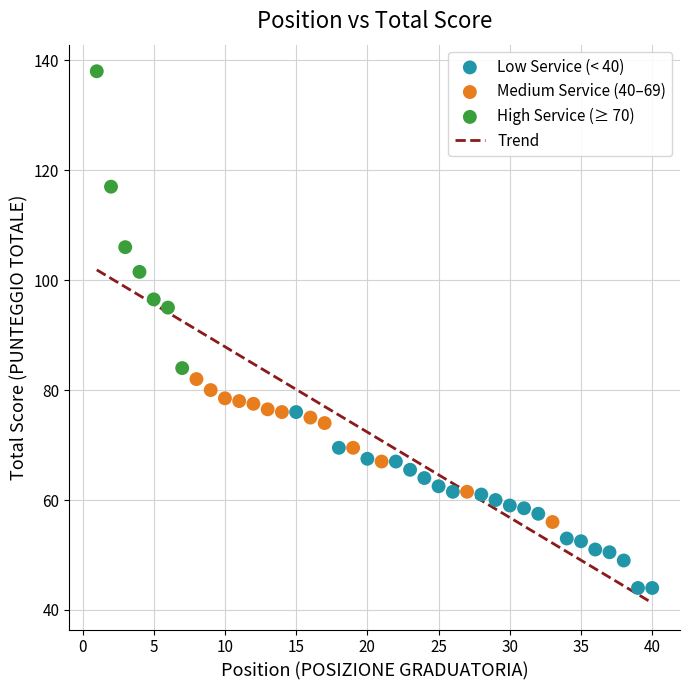

Which series reaches the minimum Y coordinate?

Low Service (< 40)